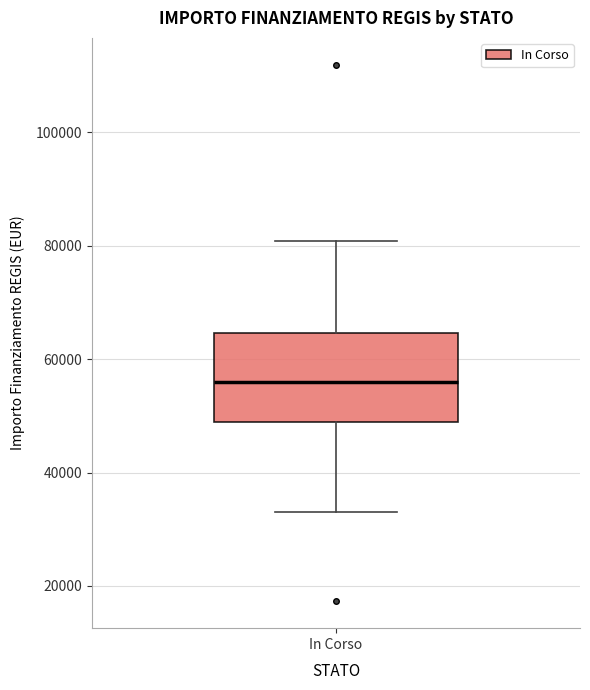

Where does the lower whisker of the box for In Corso end on the y-axis? The values are not printed on the chart, so give them approximately, as read against the axis.

32000